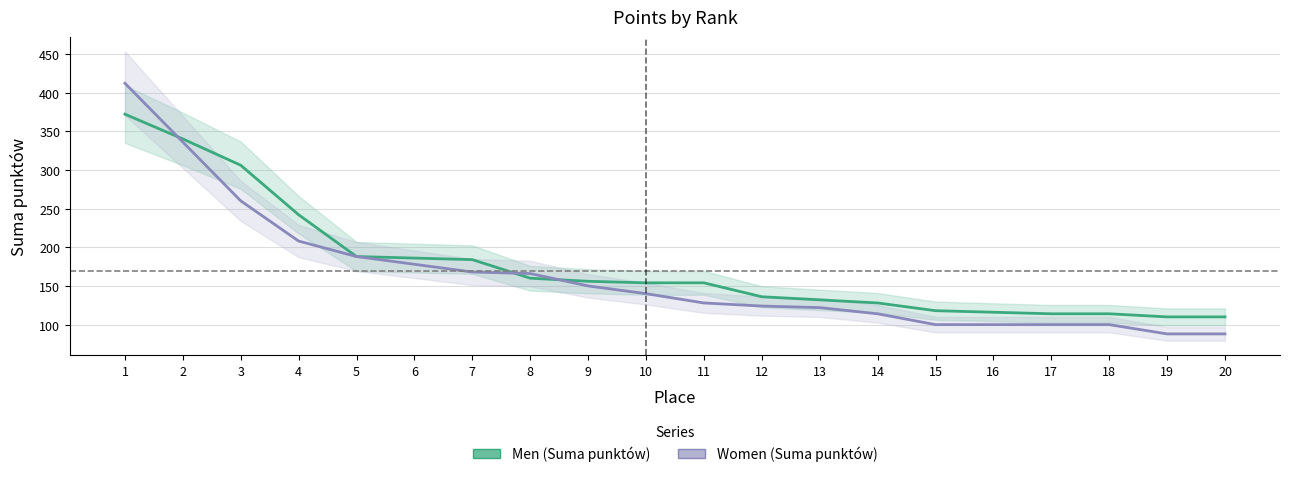

How many lines are shown in the chart?

2